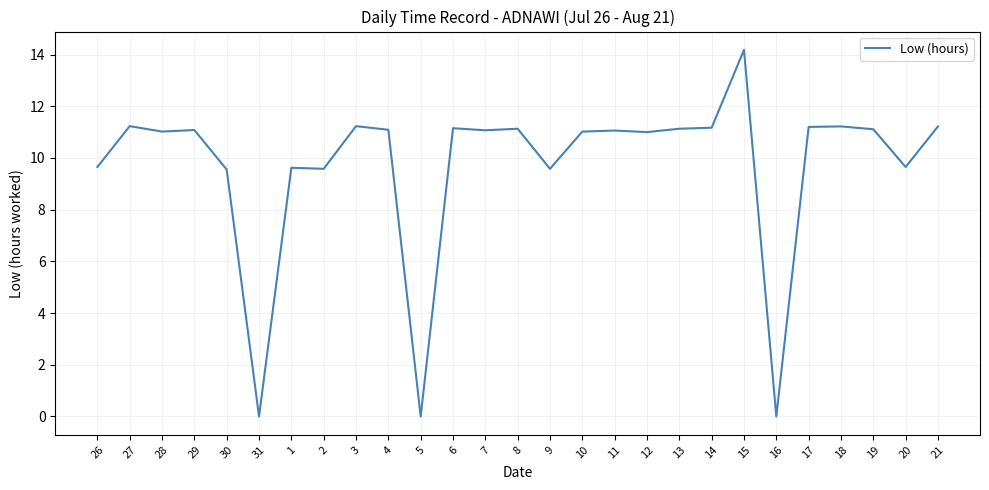

At which category does the chart reach its peak across all series?

15